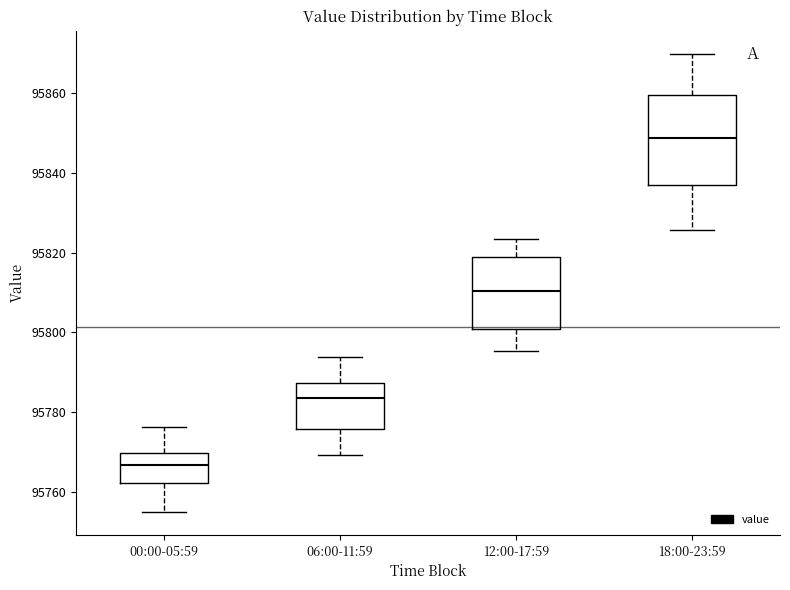

Which box has the lowest median line?

00:00-05:59